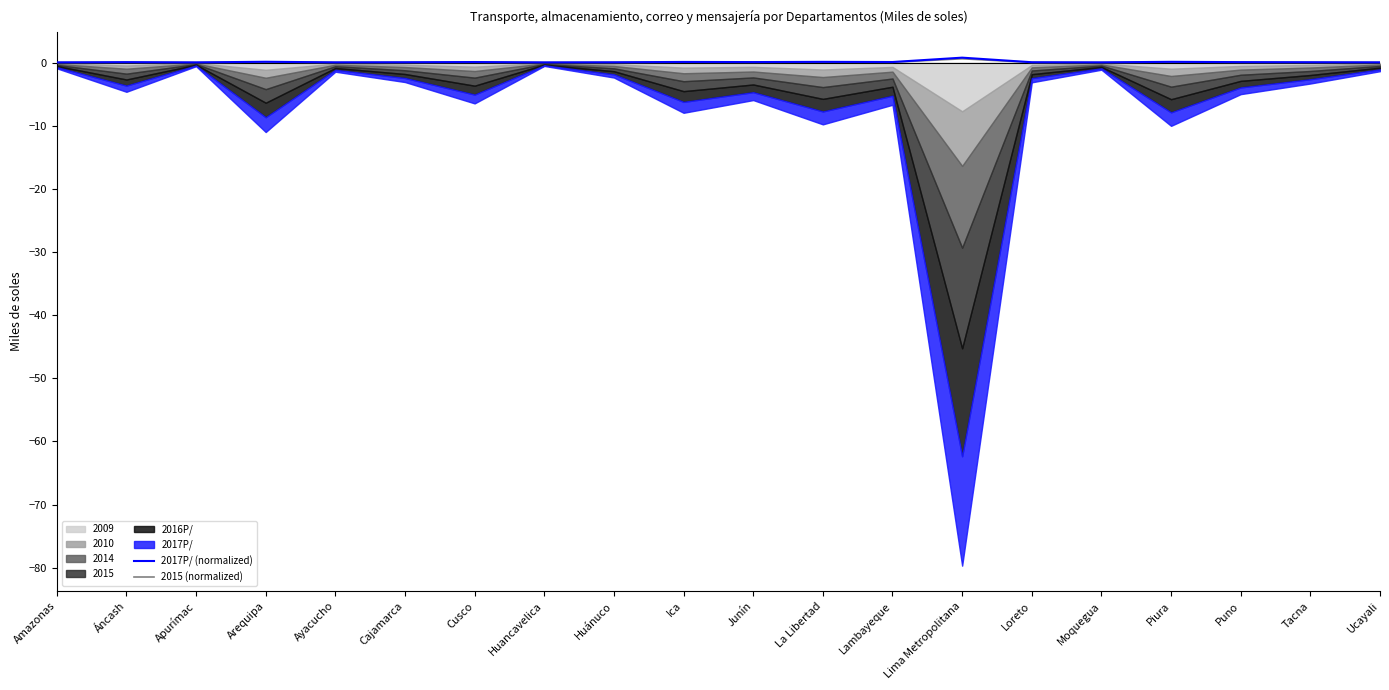

How many lines are shown in the chart?

2